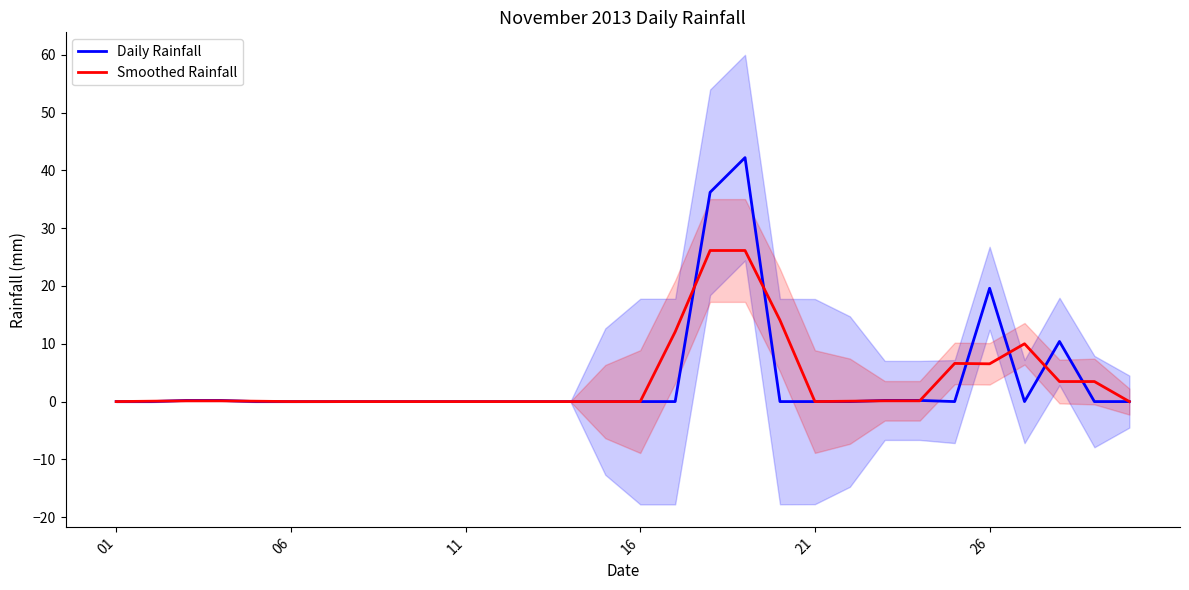

What is the highest value of the Daily Rainfall series?

42.2